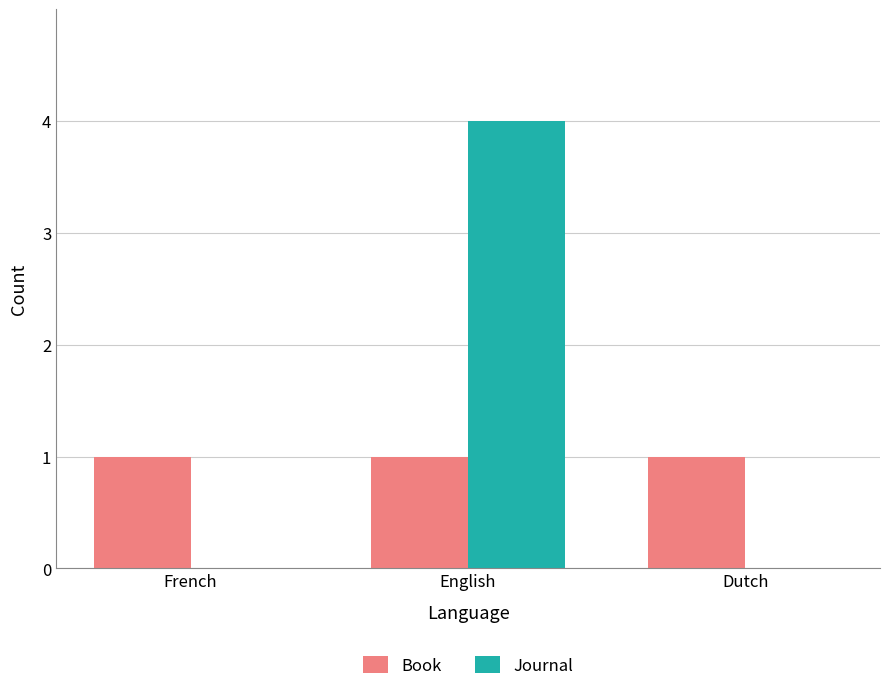

Is the value of Book at English greater than the value of Journal at English?

No